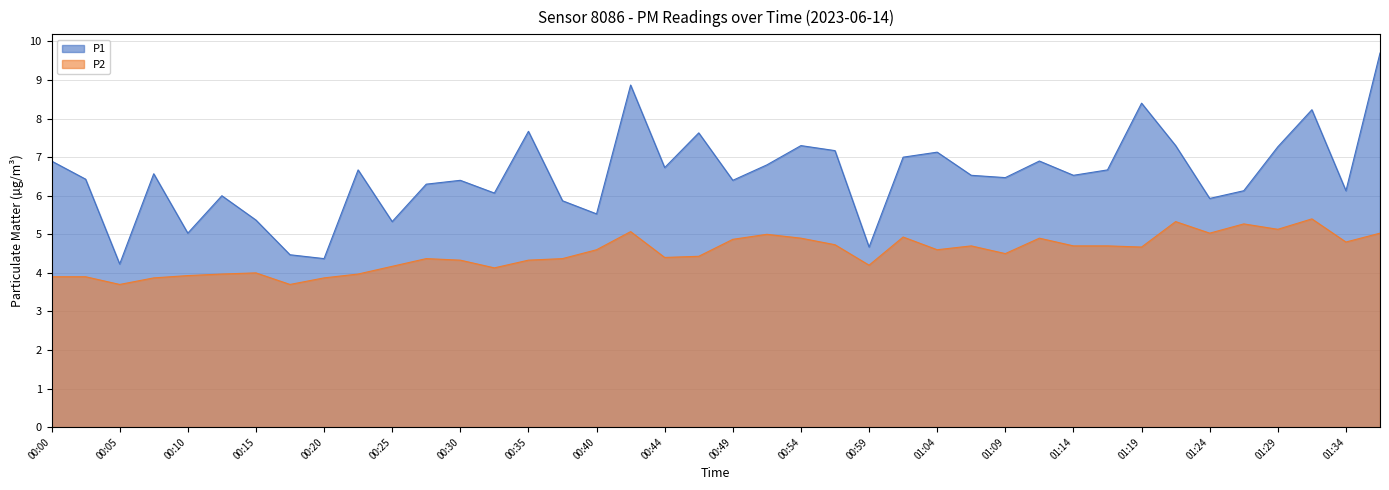

Rank the series at 00:47 from lowest to highest value.

P2, P1